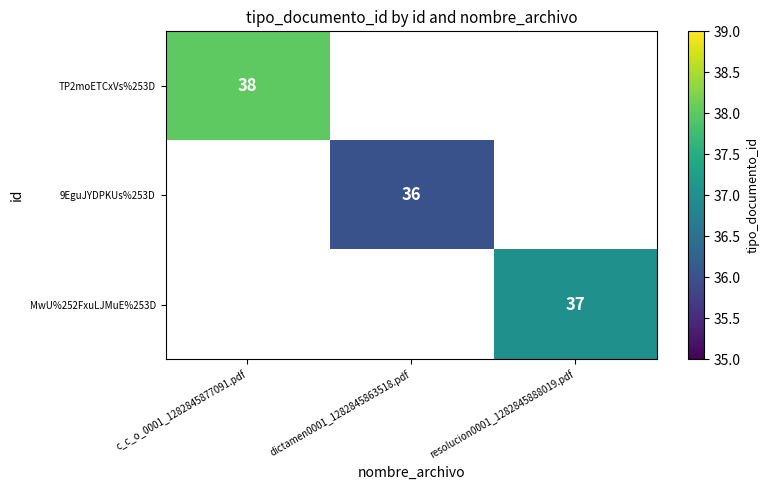

The value of 9EguJYDPKUs%253D at dictamen0001_1282845863518.pdf is 36. True or false?

True